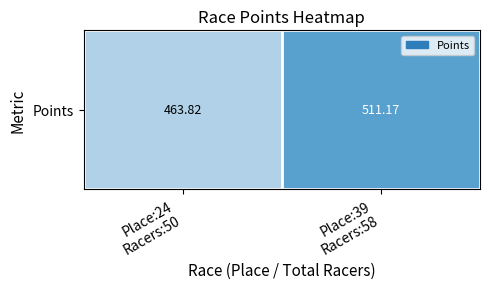

What is the difference between the values at Place:24
Racers:50 and Place:39
Racers:58?

47.4